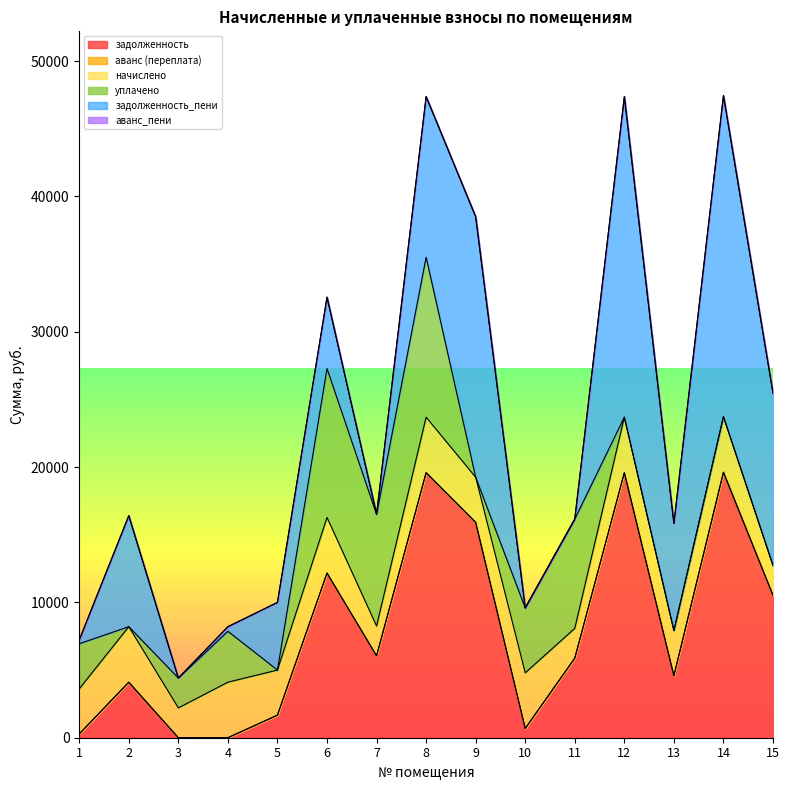

True or false: задолженность has more than 2 points higher than both neighbors.

True